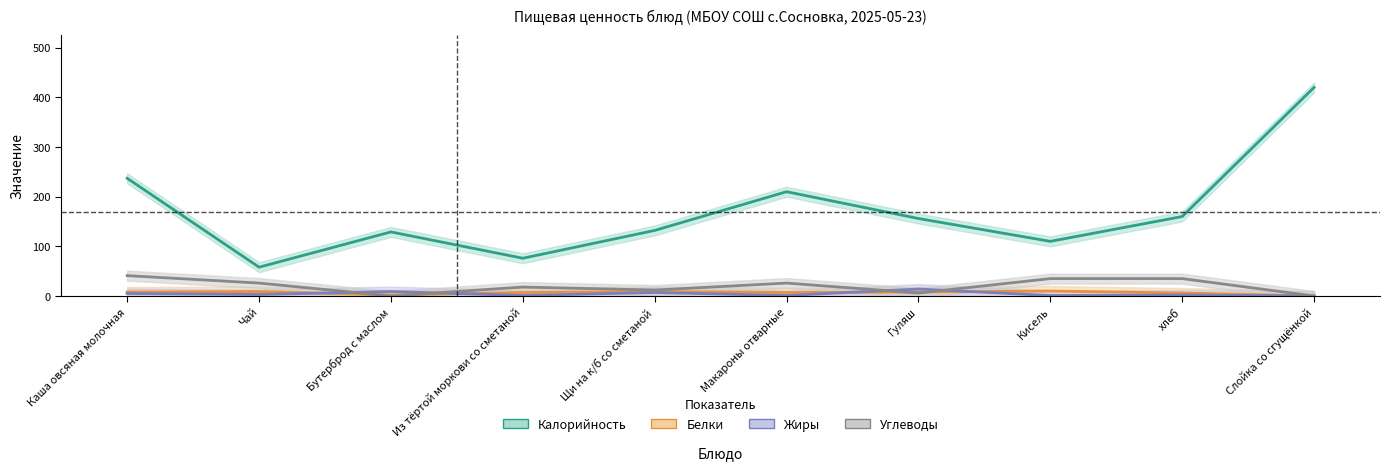

Is the value of Калорийность at хлеб greater than the value of Жиры at Каша овсяная молочная?

Yes